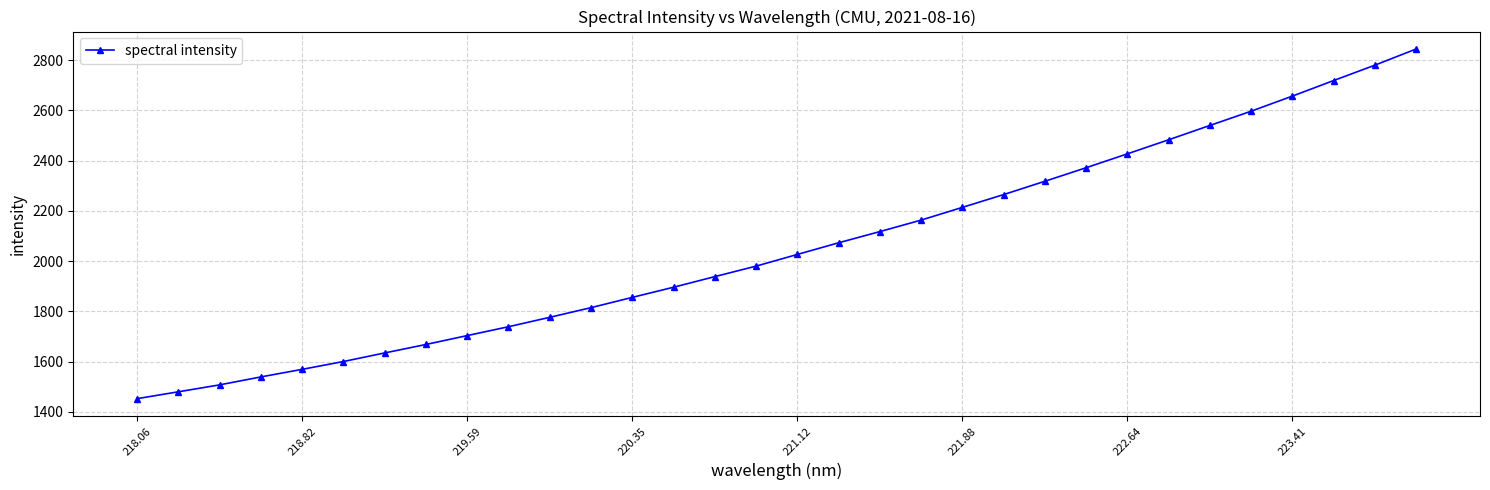

Is this an area chart (filled region under the line)?

No